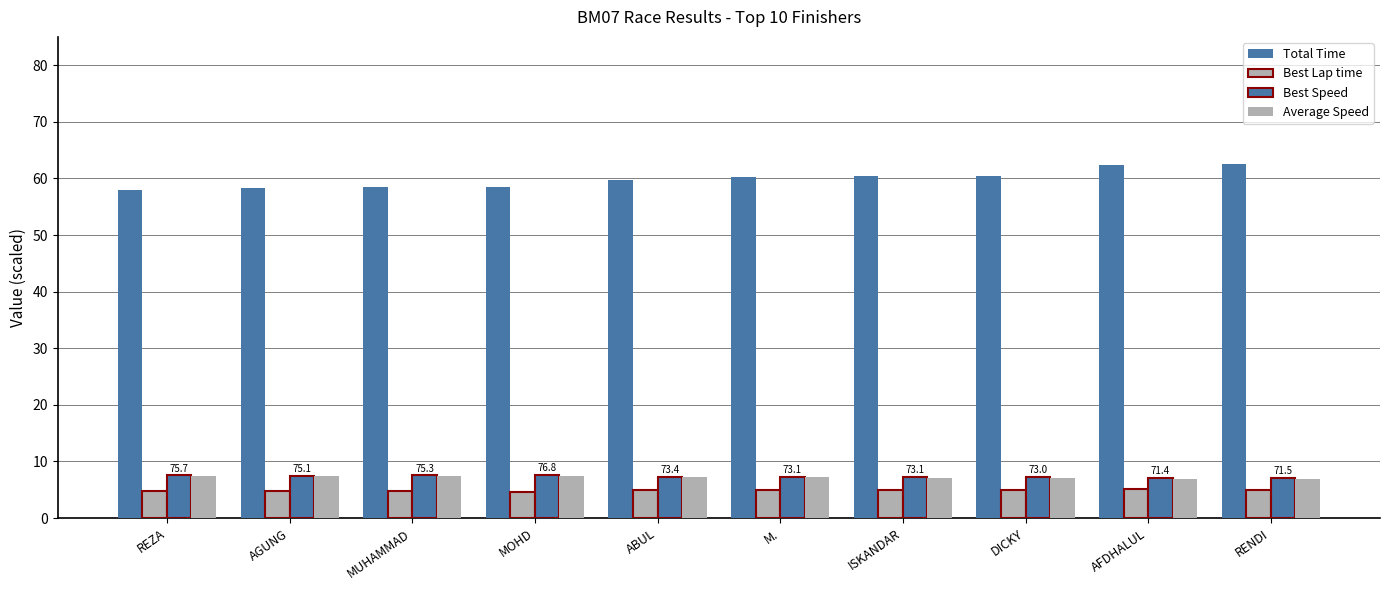

Count the number of categories in the chart.

10